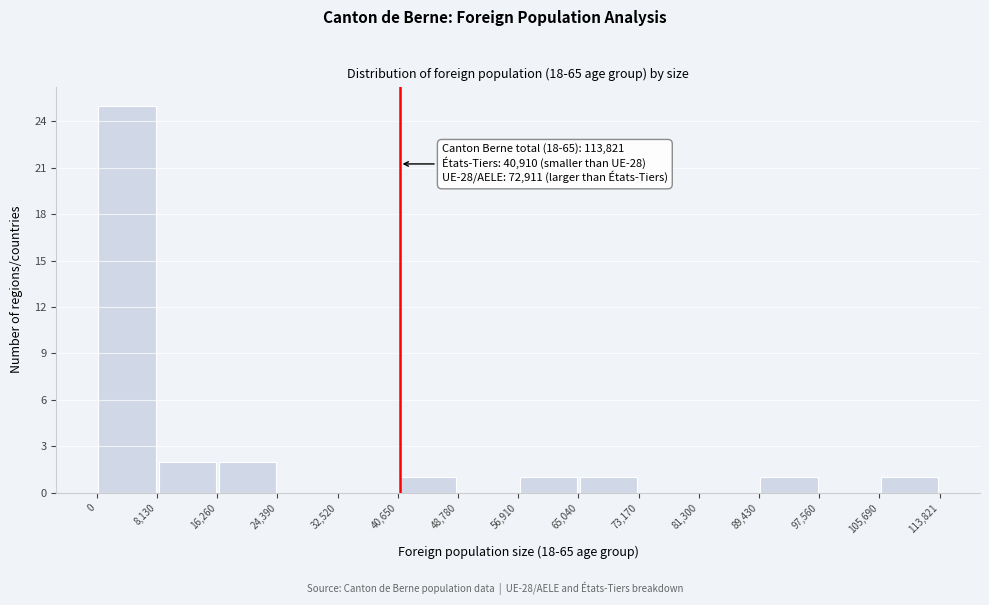

Which range on the x-axis has the tallest bar?

0 to 8,130